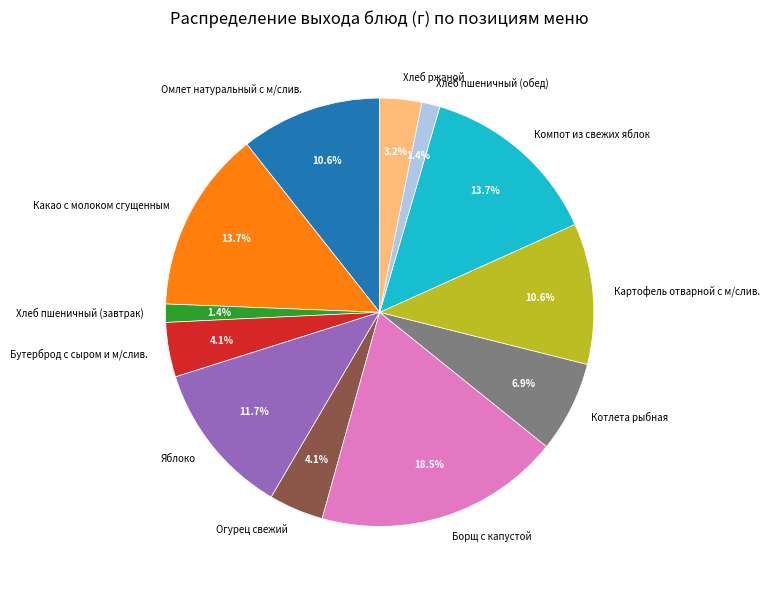

How much of the chart is everything except Хлеб пшеничный (обед)?

98.6%